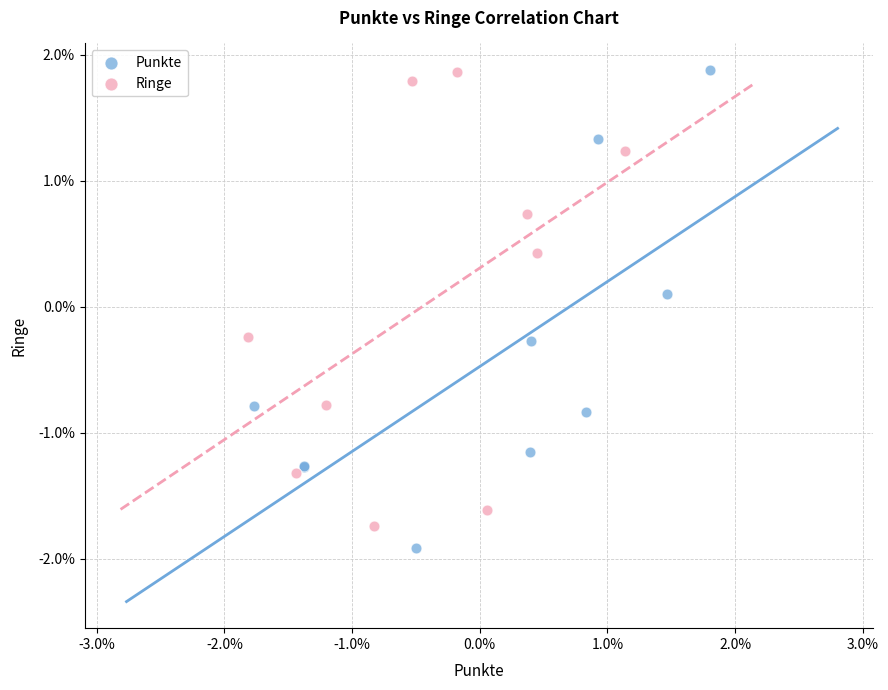

What are all the series names shown in the legend?

Punkte, Ringe